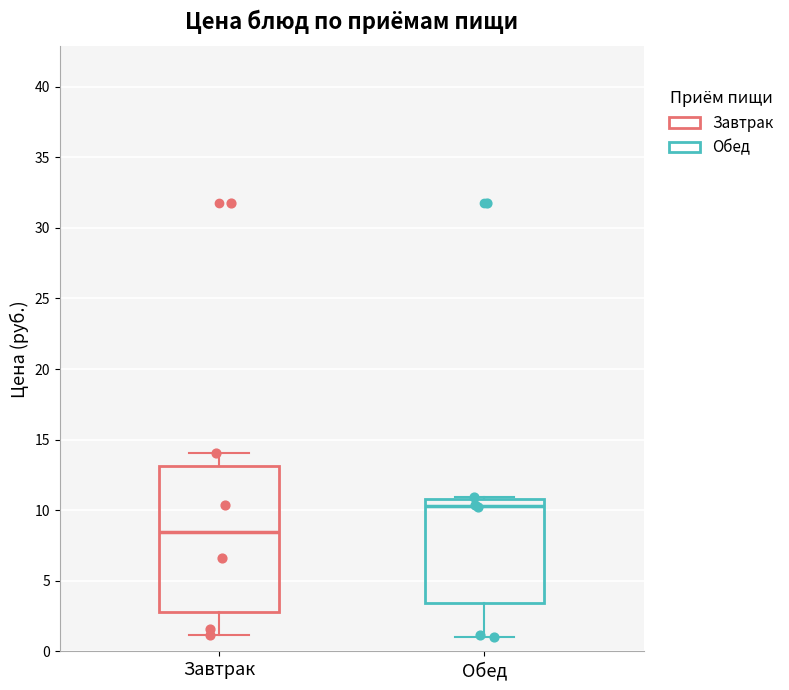

Where is the lower edge of the box for Завтрак on the y-axis? The values are not printed on the chart, so give them approximately, as read against the axis.

3.0